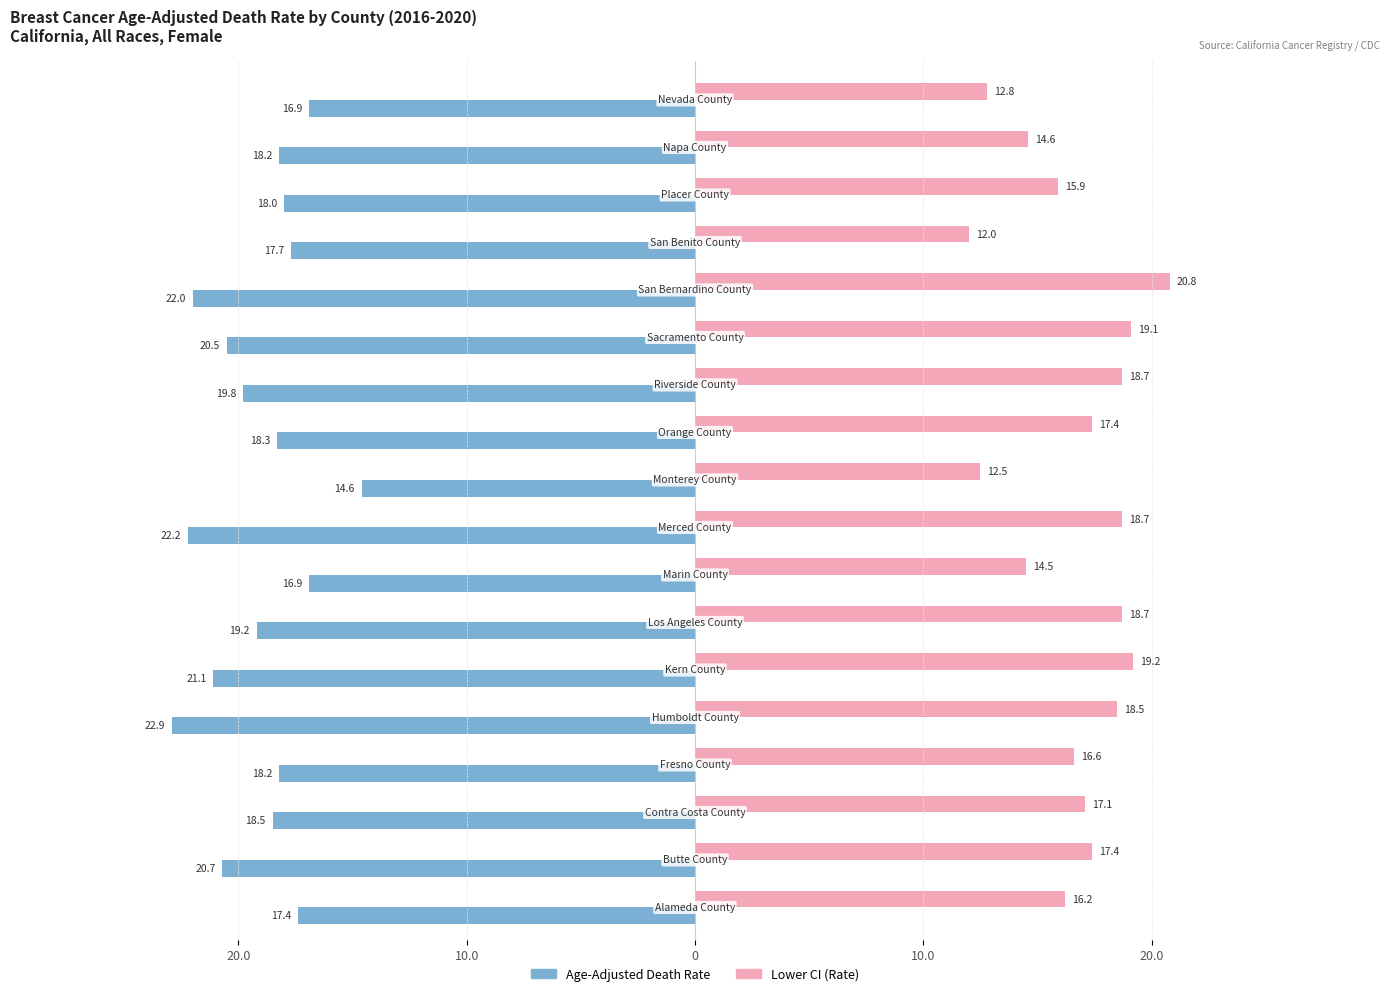

What are all the series names shown in the legend?

Age-Adjusted Death Rate, Lower CI (Rate)